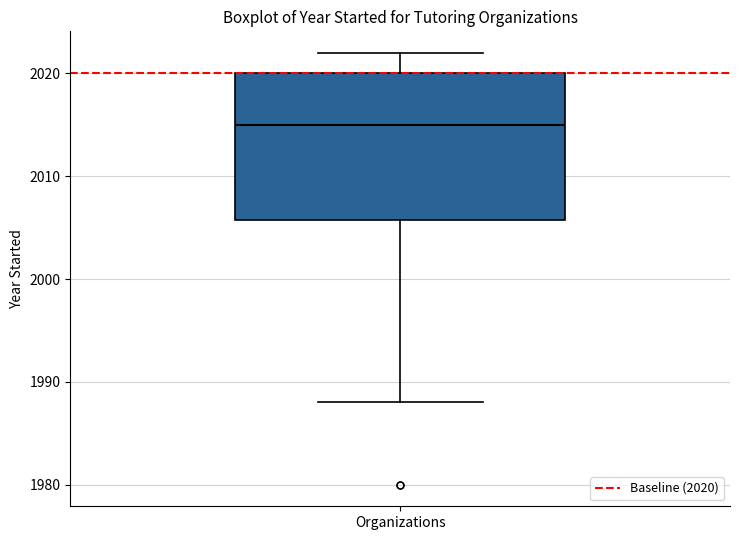

Transcribe this box plot: give where the median line is, the range the box spans, and where the two whiskers end, as read against the y-axis. The values are not printed on the chart, so give them approximately, as read against the axis.

median 2015, box 2006 to 2020, whiskers 1988 to 2022